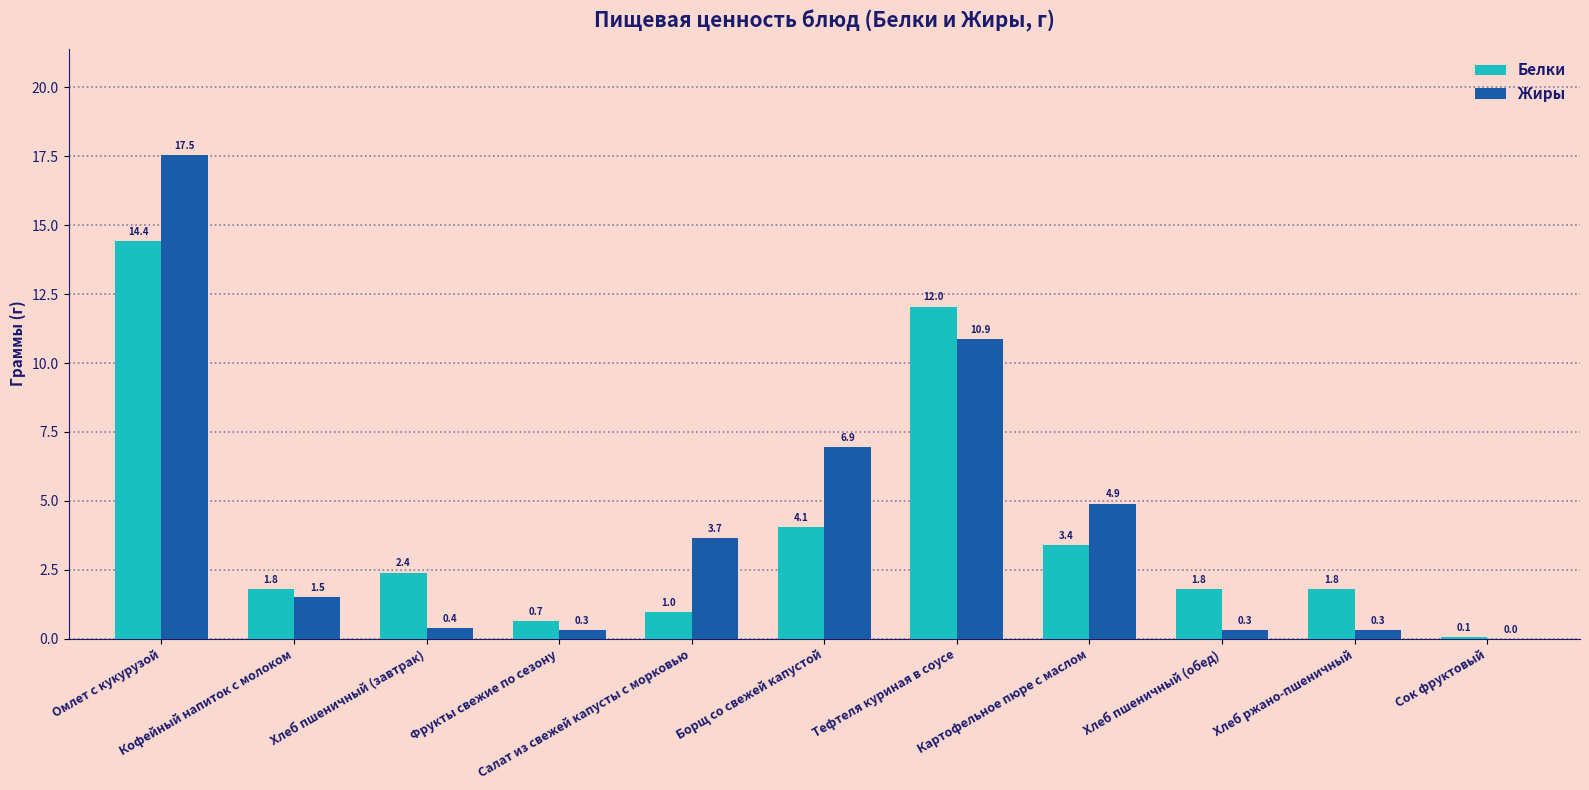

How many values in Жиры are above zero?

10